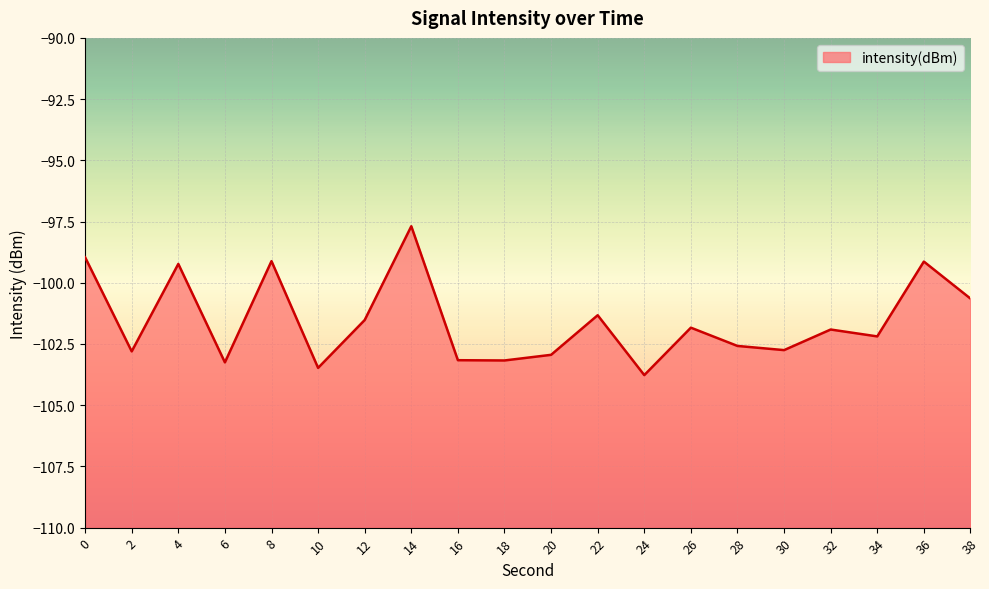

What is the difference between the maximum and minimum values?

6.1